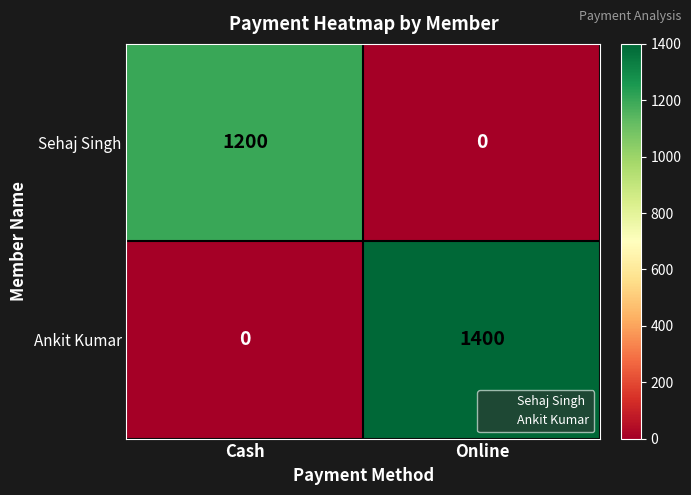

Reading left to right, transcribe all the data shown in this chart.

Sehaj Singh: Cash=1200	Online=0
Ankit Kumar: Cash=0	Online=1400